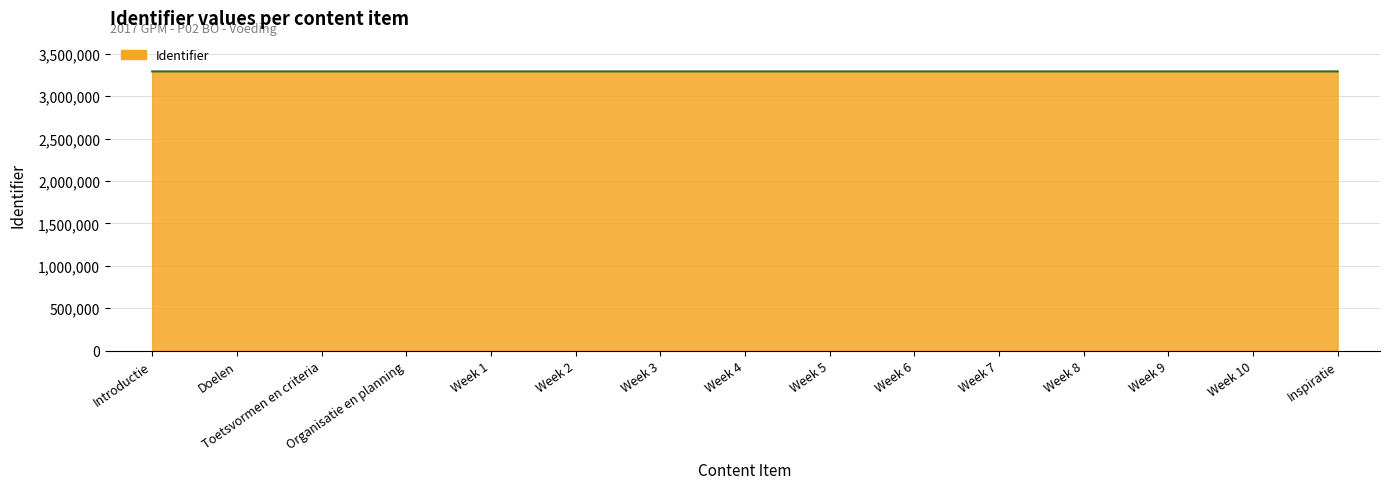

Reading left to right, what are all the values shown in this chart?

3291805	3291807	3291809	3291812	3291813	3291815	3291817	3291819	3291821	3291823	3291825	3291827	3291829	3291831	3291833